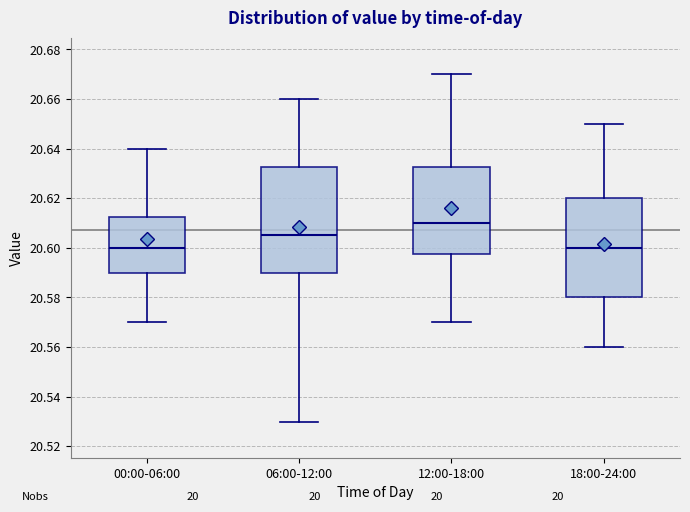

Reading left to right, transcribe this box plot: for each box, give where its median line is, the range the box spans, and where its two whiskers end, as read against the y-axis. The values are not printed on the chart, so give them approximately, as read against the axis.

00:00-06:00: median 20.600, box 20.590 to 20.612, whiskers 20.570 to 20.640
06:00-12:00: median 20.606, box 20.590 to 20.632, whiskers 20.530 to 20.660
12:00-18:00: median 20.610, box 20.598 to 20.632, whiskers 20.570 to 20.670
18:00-24:00: median 20.600, box 20.580 to 20.620, whiskers 20.560 to 20.650